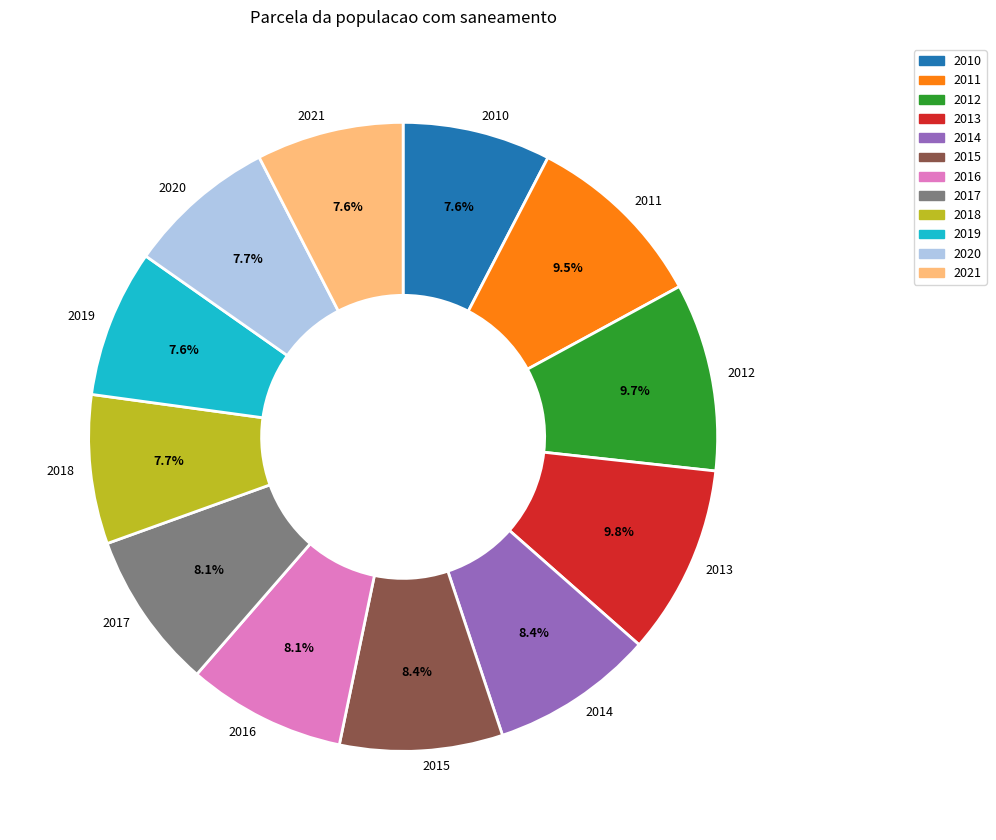

What percentage is NOT represented by 2016?

91.9%